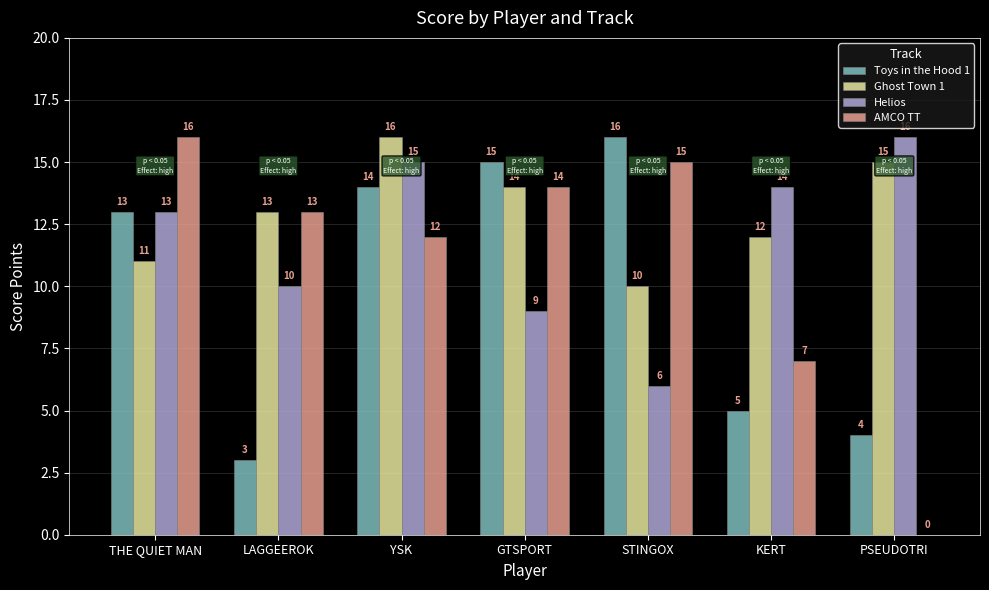

Between THE QUIET MAN and PSEUDOTRI, which series saw the biggest shift?

AMCO TT